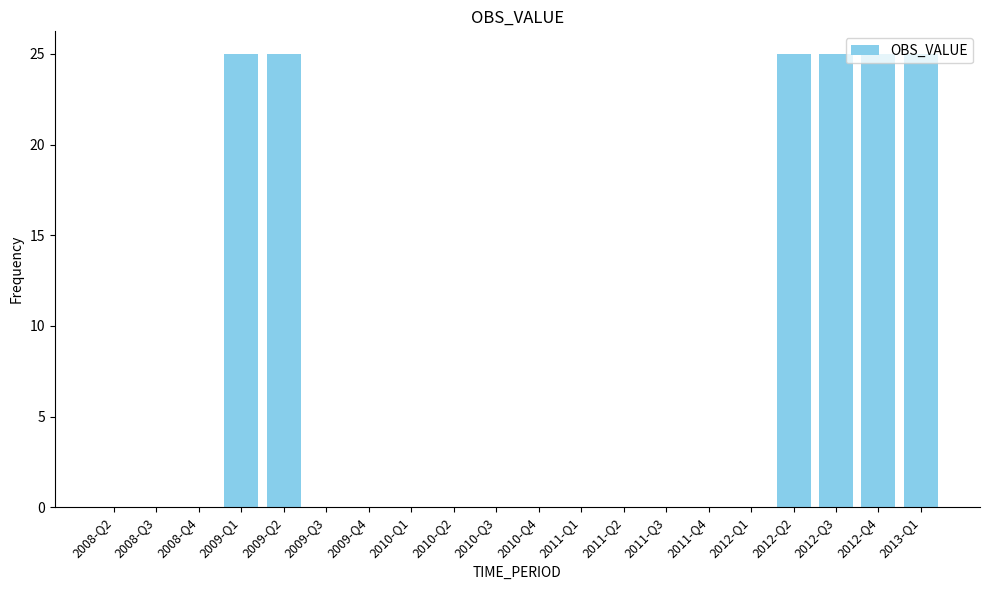

What is the greatest value displayed?

25